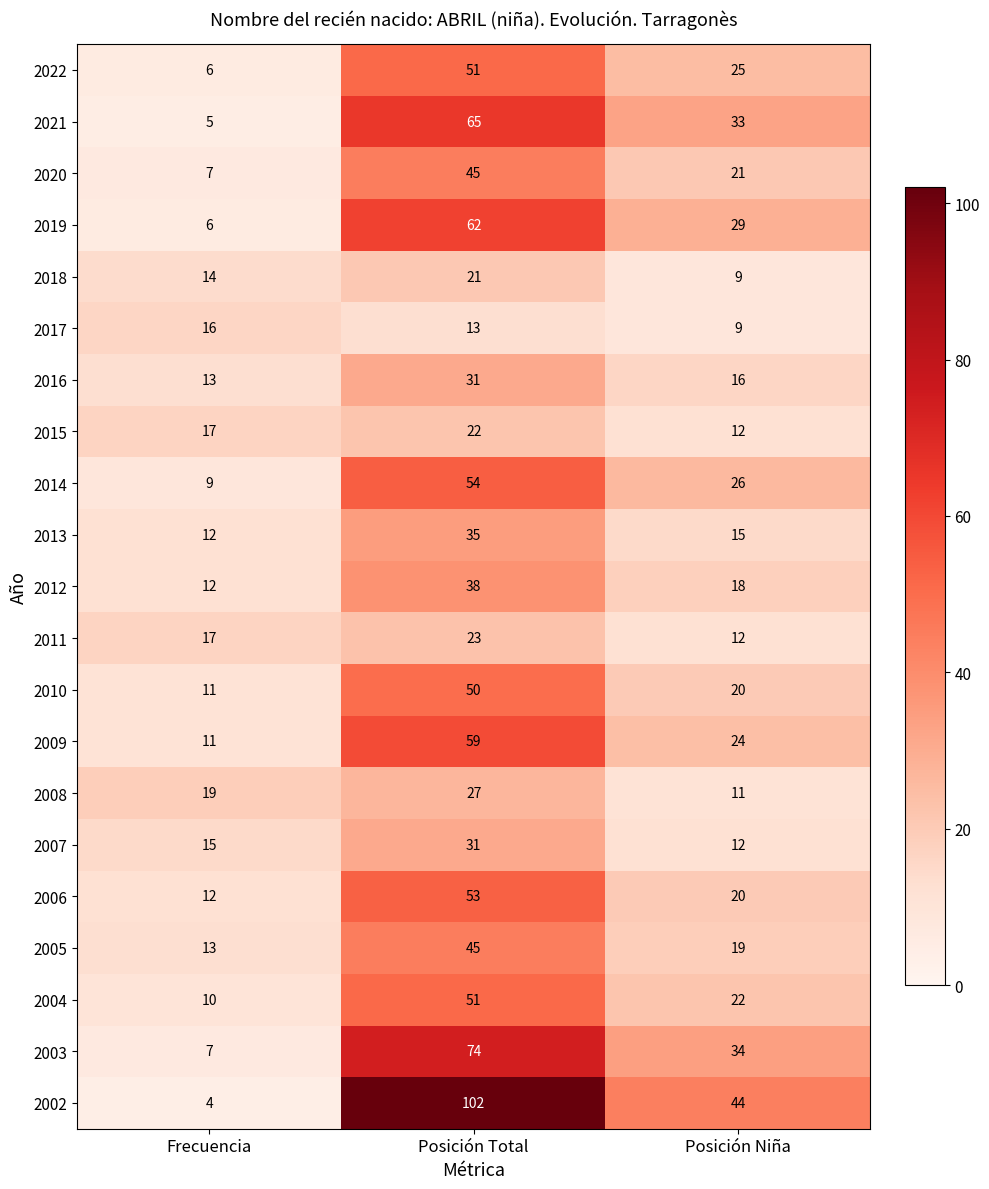

What is the spread (max minus min) of values at Posición Niña?

35